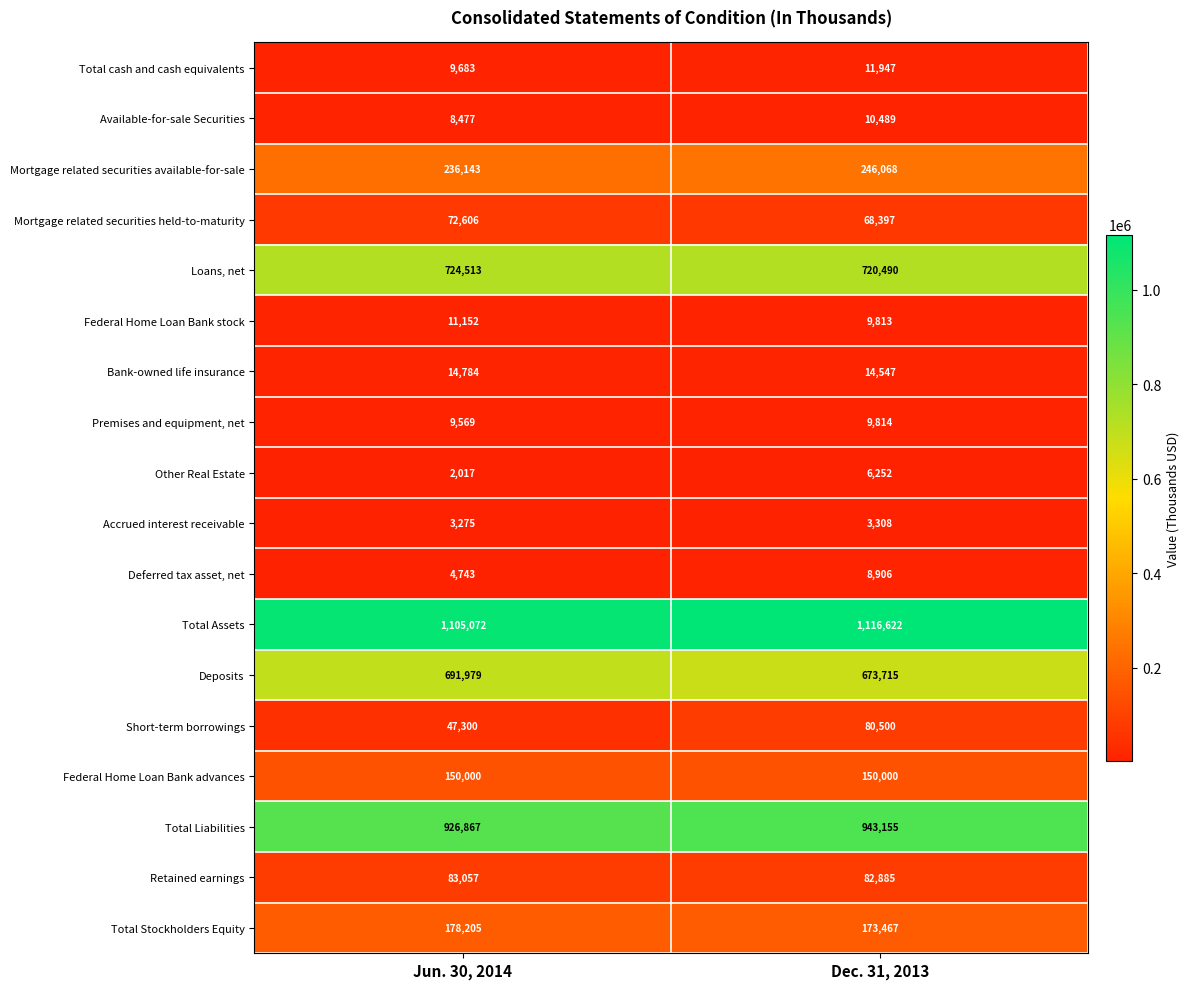

Which category has the lowest value across all series?

Jun. 30, 2014